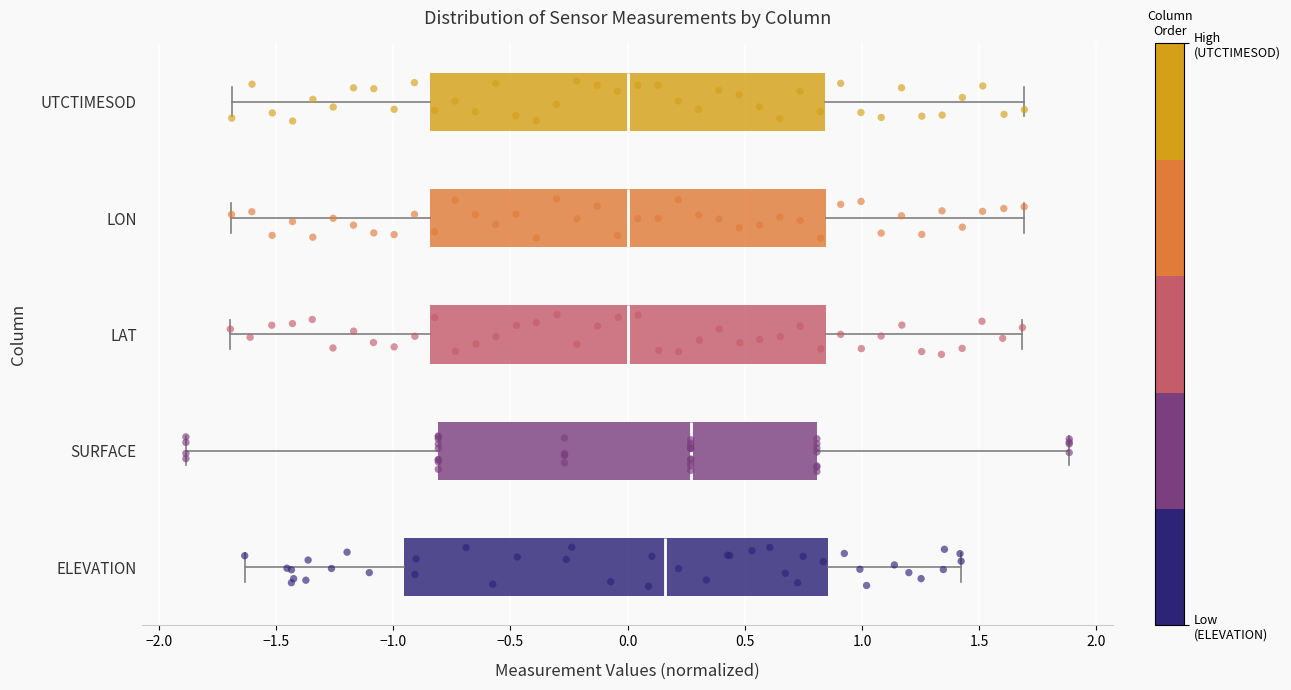

Reading bottom to top, read every box against the x-axis: the position of its median line, the range the box covers, and the ends of its whiskers. The values are not printed on the chart, so give them approximately, as read against the axis.

ELEVATION: median 0.15, box -0.95 to 0.85, whiskers -1.65 to 1.40
SURFACE: median 0.25, box -0.80 to 0.80, whiskers -1.90 to 1.90
LAT: median 0.00, box -0.85 to 0.85, whiskers -1.70 to 1.70
LON: median 0.00, box -0.85 to 0.85, whiskers -1.70 to 1.70
UTCTIMESOD: median 0.00, box -0.85 to 0.85, whiskers -1.70 to 1.70